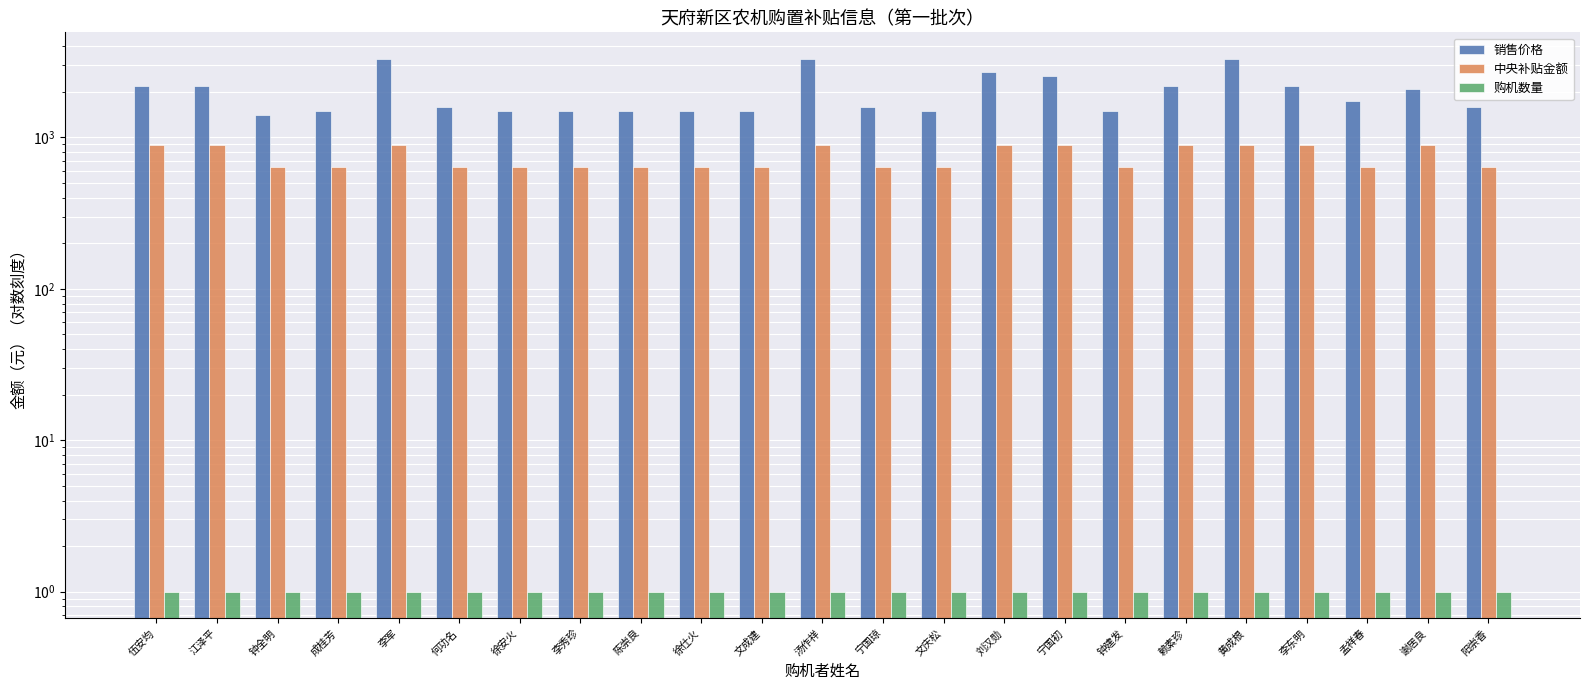

At how many categories does at least one series exceed 2705?

3